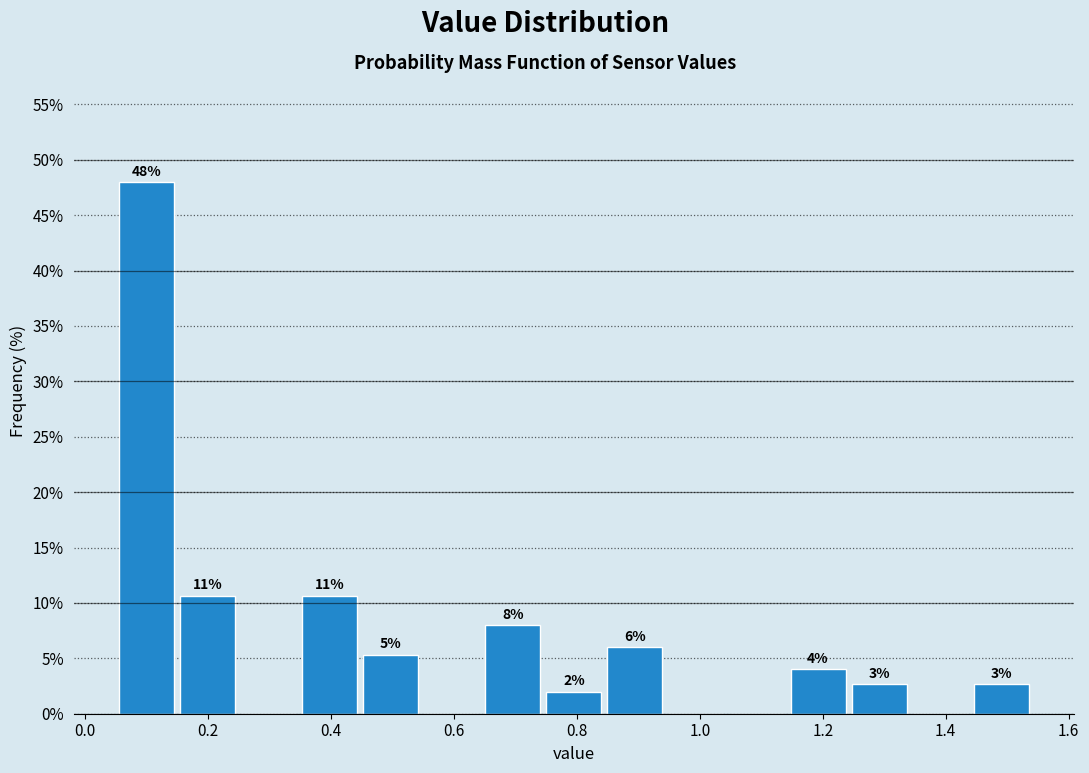

Which range on the x-axis has the tallest bar?

0.06 to 0.14